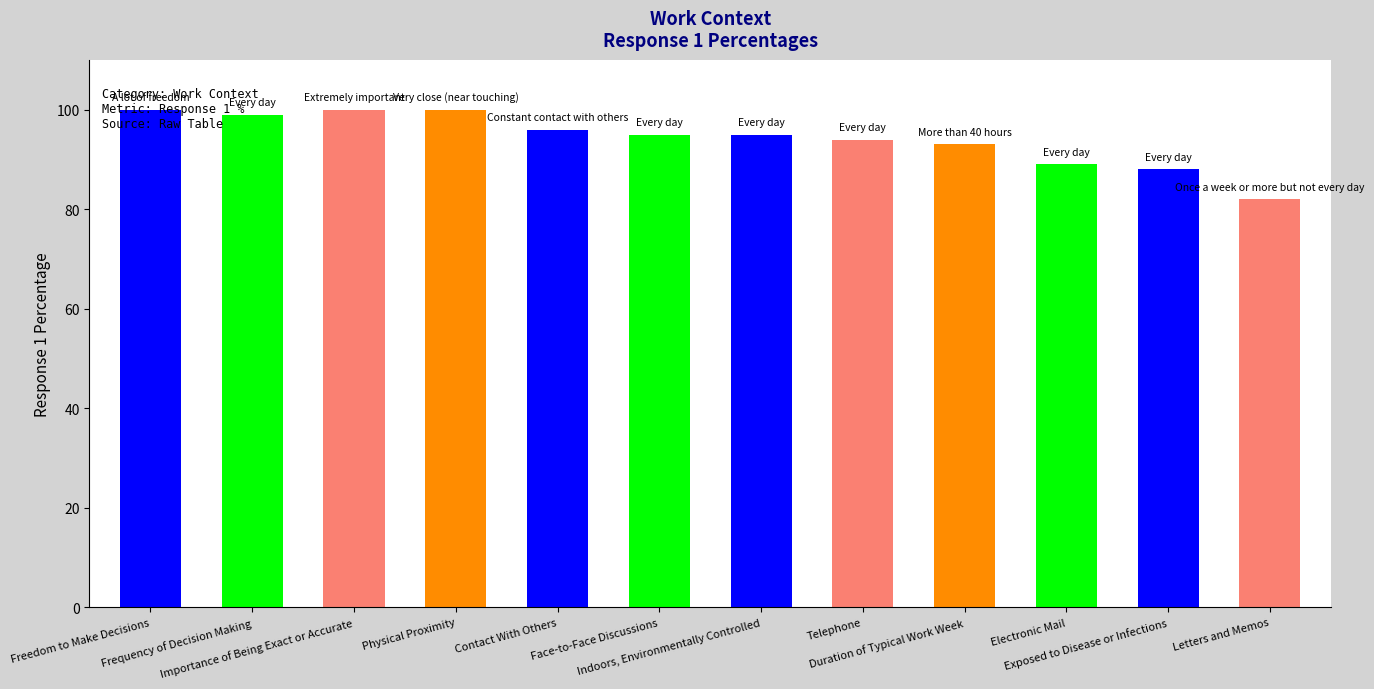

Approximately how many times larger is the value at Frequency of Decision Making compared to Freedom to Make Decisions?

1.0